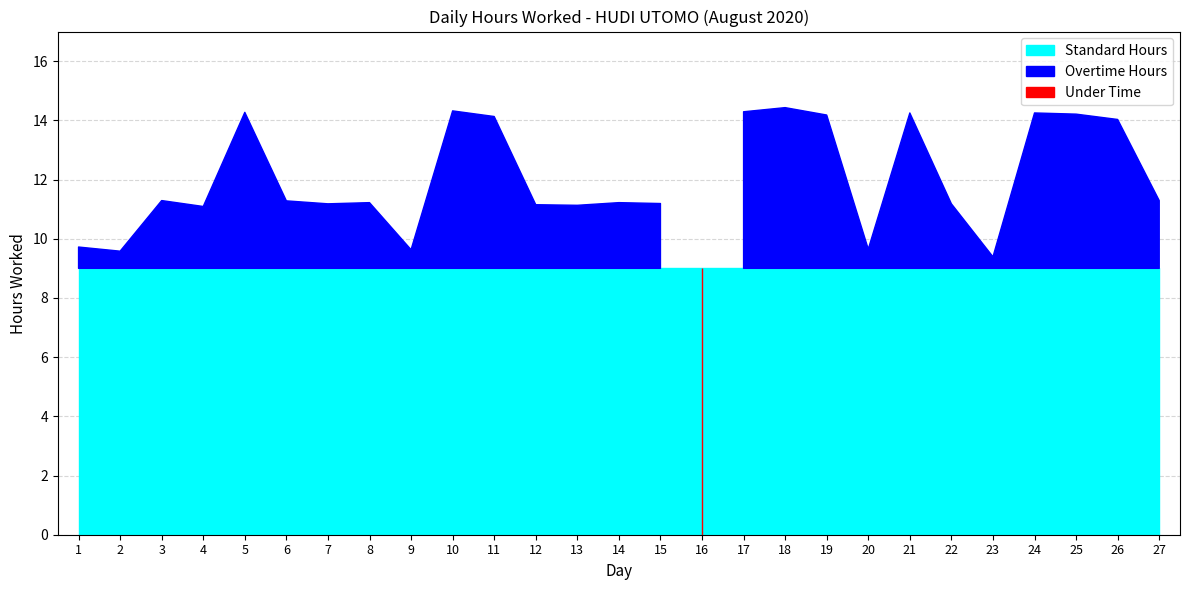

What is the value of the 11th point from the left?

14.1